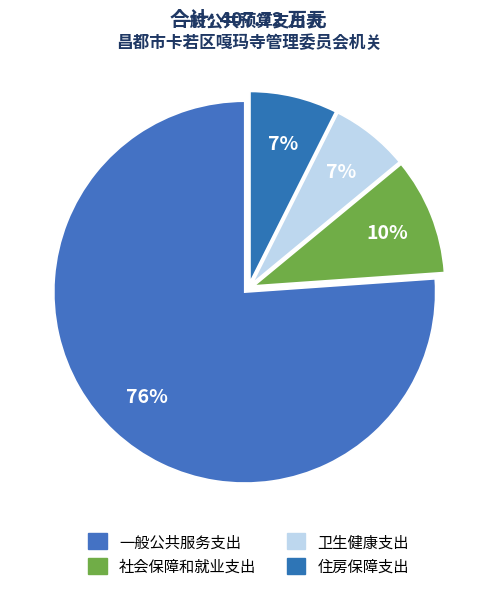

How many slices are in this pie chart?

4